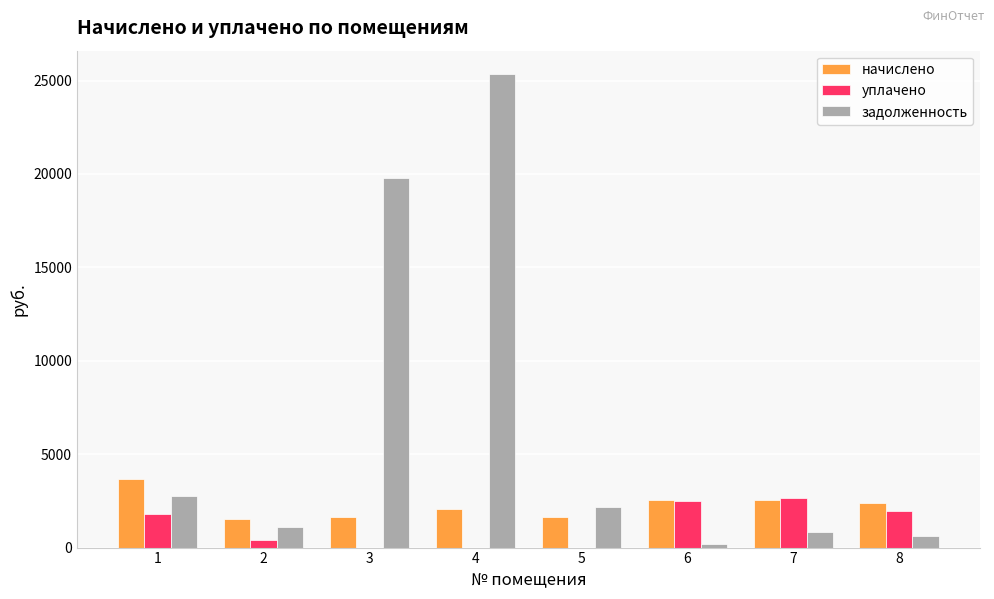

What is the highest value of the начислено series?

3660.4